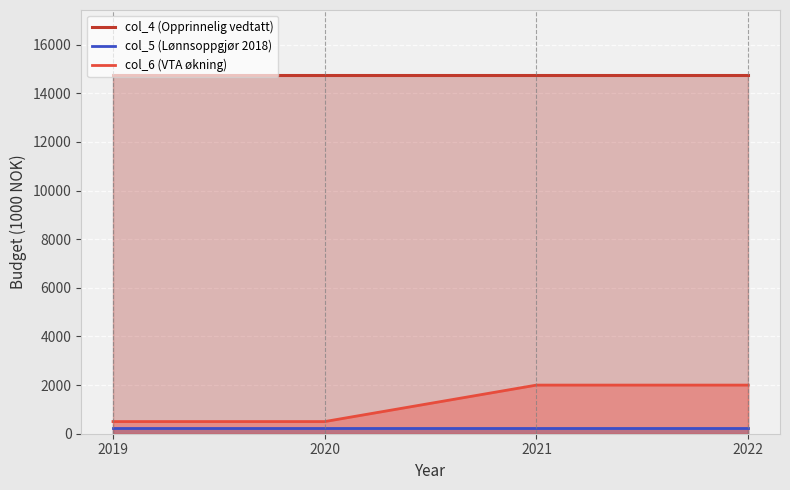

Reading left to right, what are all the values shown in this chart?

col_4 (Opprinnelig vedtatt): 14767	14767	14767	14767
col_5 (Lønnsoppgjør 2018): 240	240	240	240
col_6 (VTA økning): 500	500	2000	2000